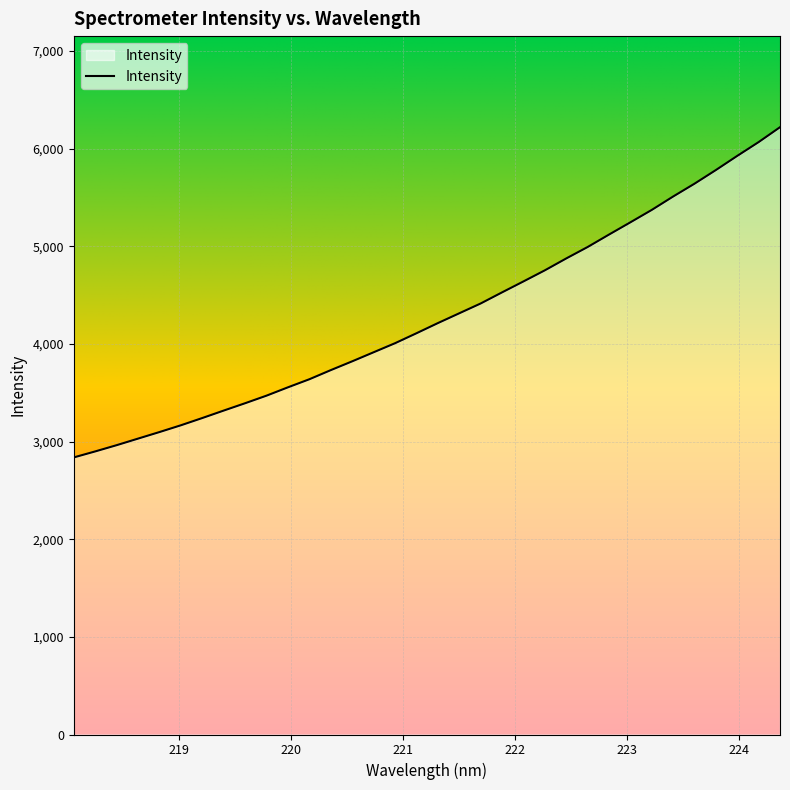

What is the maximum value shown in the chart?

6219.8